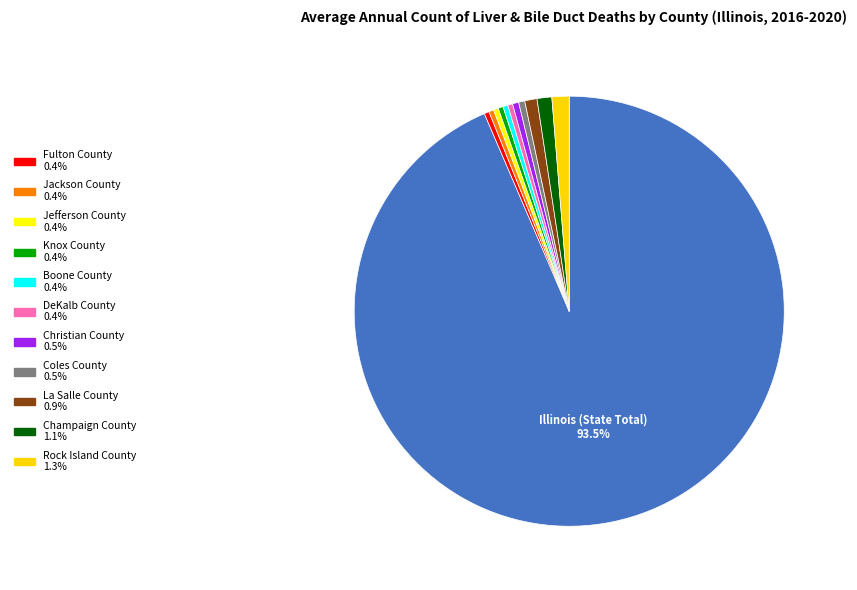

How many segments does this pie chart have?

12